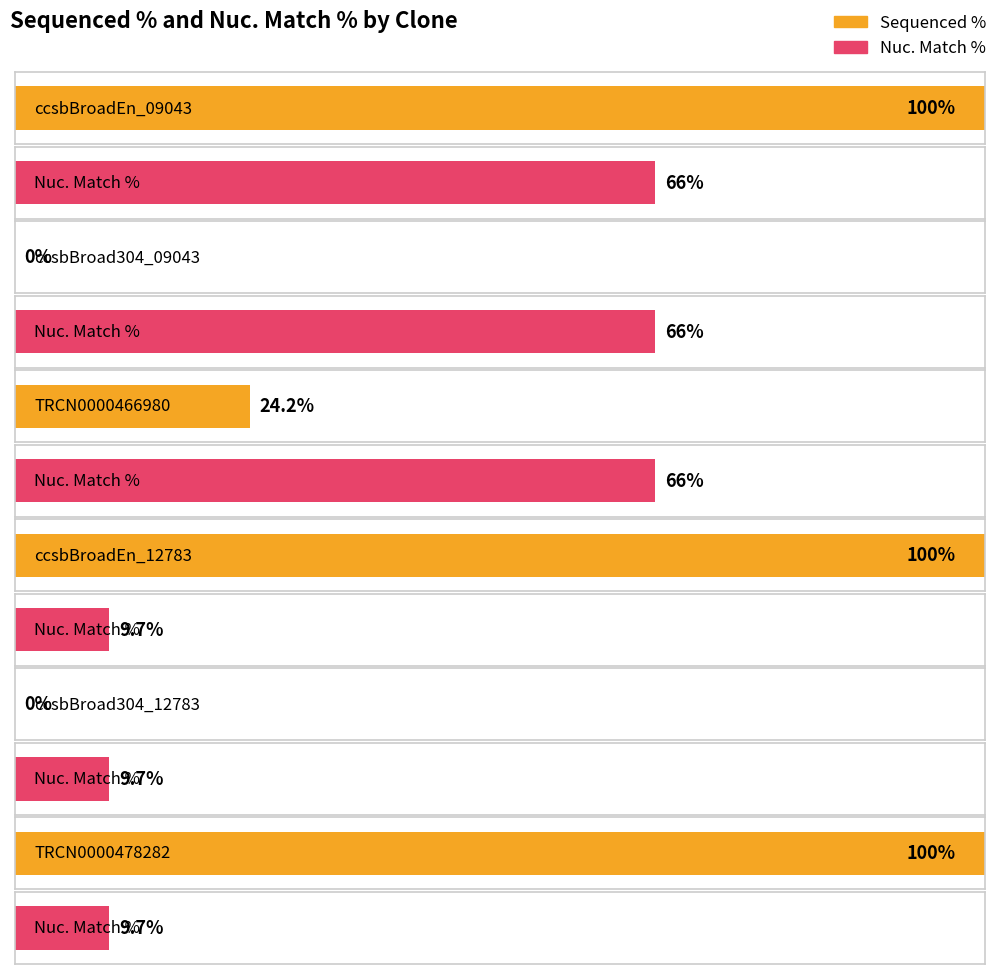

Reading left to right, extract all data points from this chart.

Sequenced %: ccsbBroadEn_09043=100.0	ccsbBroad304_09043=0.0	TRCN0000466980=24.2	ccsbBroadEn_12783=100.0	ccsbBroad304_12783=0.0	TRCN0000478282=100.0
Nuc. Match %: ccsbBroadEn_09043=66.0	ccsbBroad304_09043=66.0	TRCN0000466980=66.0	ccsbBroadEn_12783=9.7	ccsbBroad304_12783=9.7	TRCN0000478282=9.7